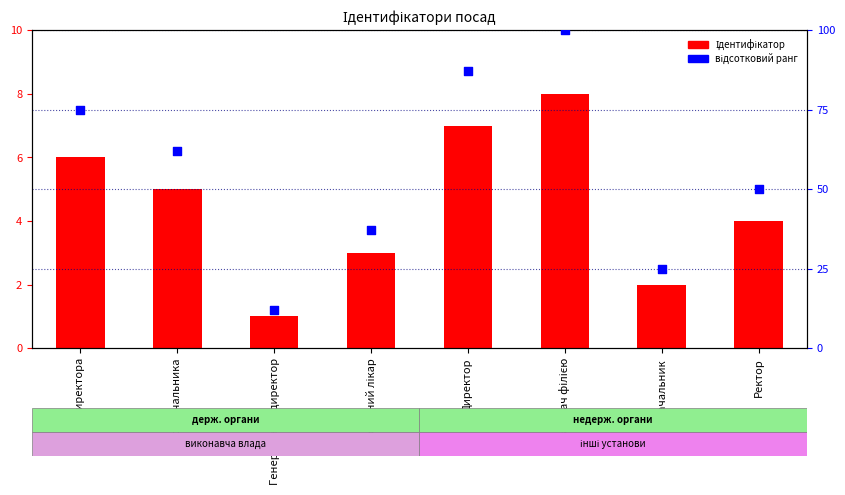

At which category is the sum across all series the highest?

Завідувач філією